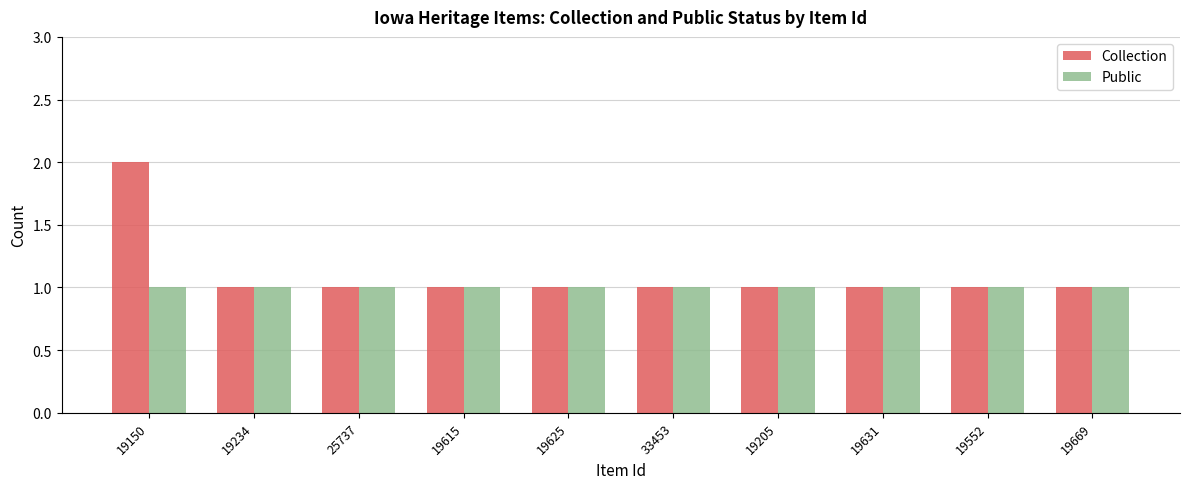

What is the value of the Collection bar at the 7th from the left?

1